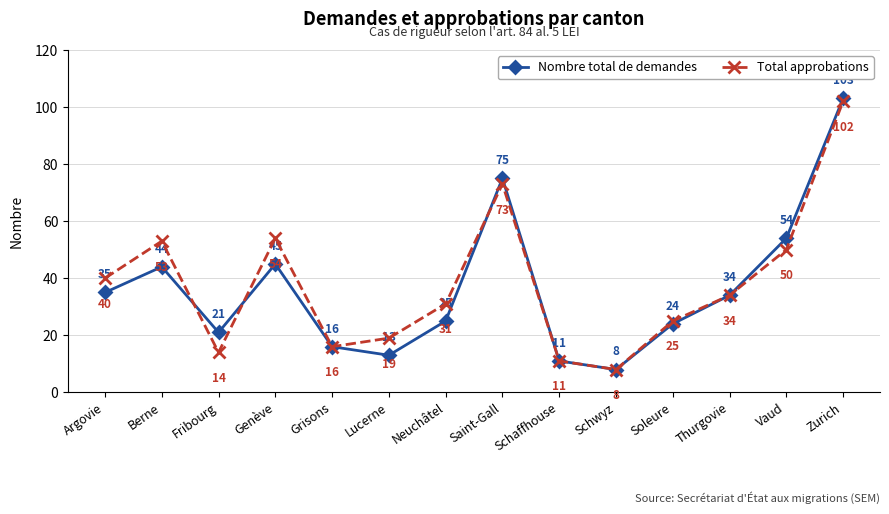

Where is the first local maximum for Total approbations?

Berne